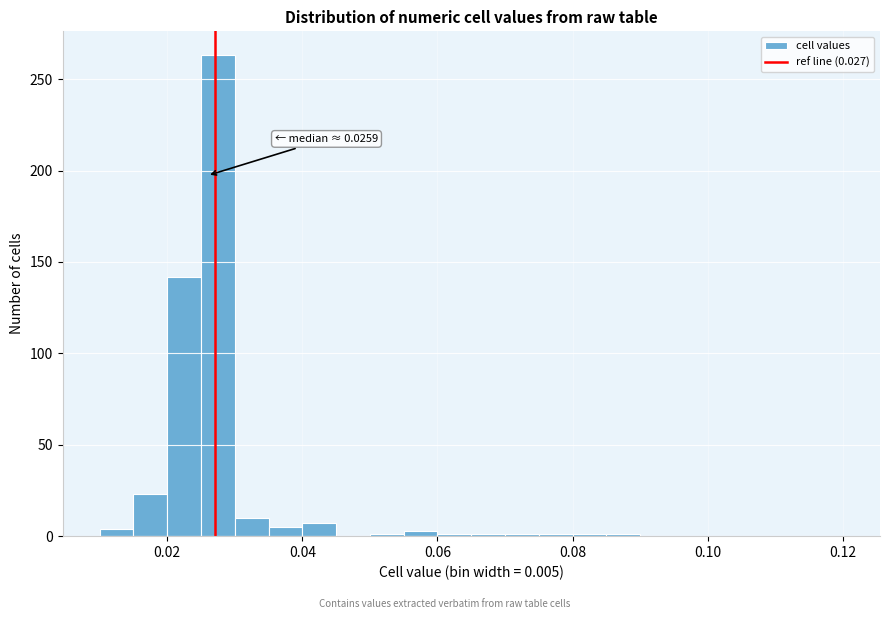

Read against the x-axis, roughly where is the centre of the tallest bar?

0.028